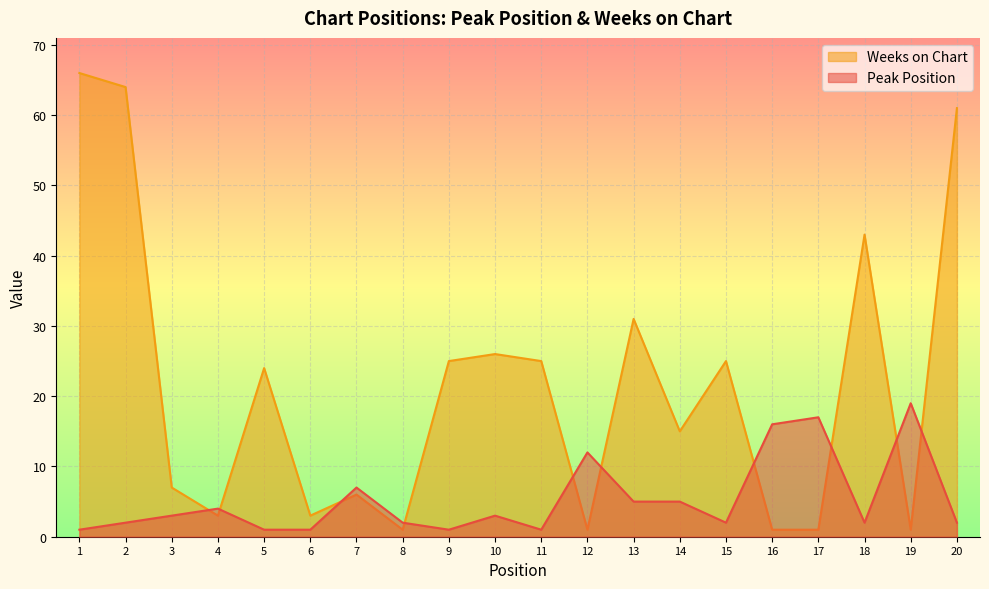

List the series in order of their overall mean, highest first.

Weeks on Chart, Peak Position